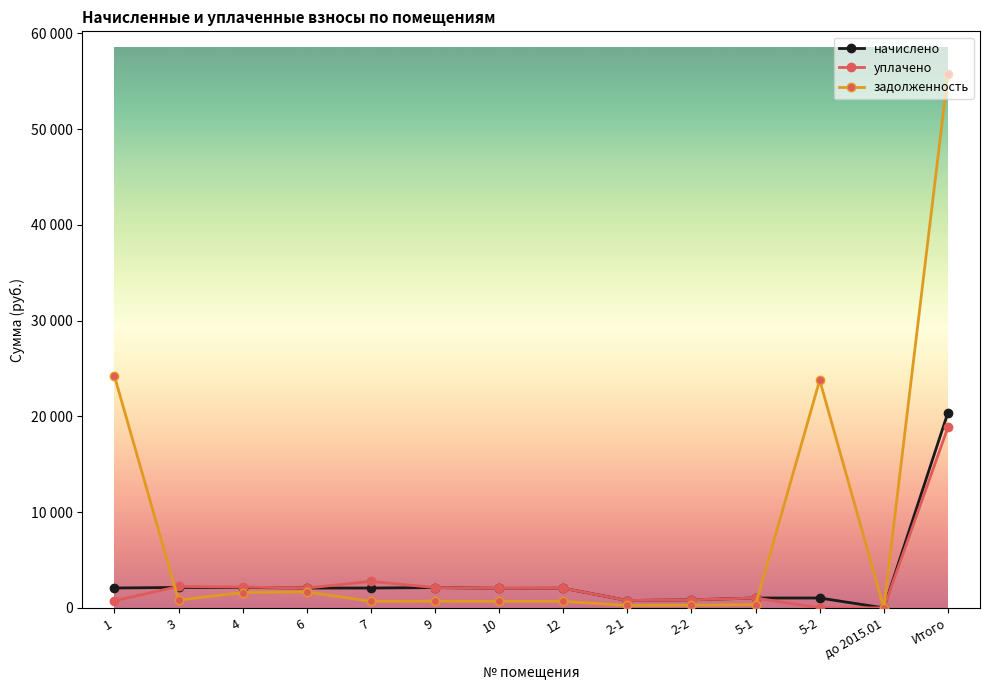

Rank the series by their maximum value, from highest to lowest.

задолженность, начислено, уплачено